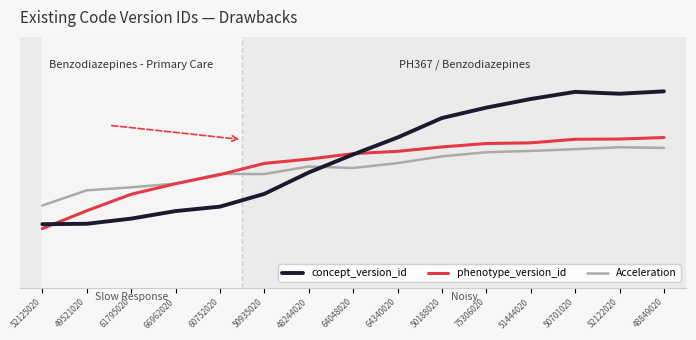

Which series ends up on top after the final intersection of Acceleration and concept_version_id?

concept_version_id